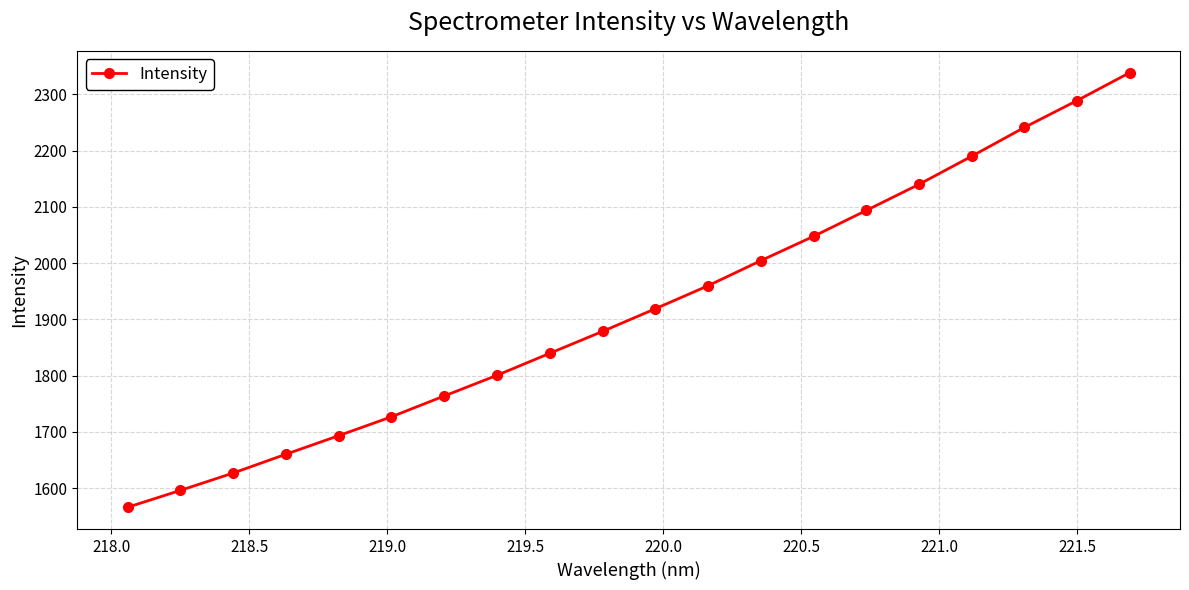

What is the value of the 18th point from the left?

2241.1